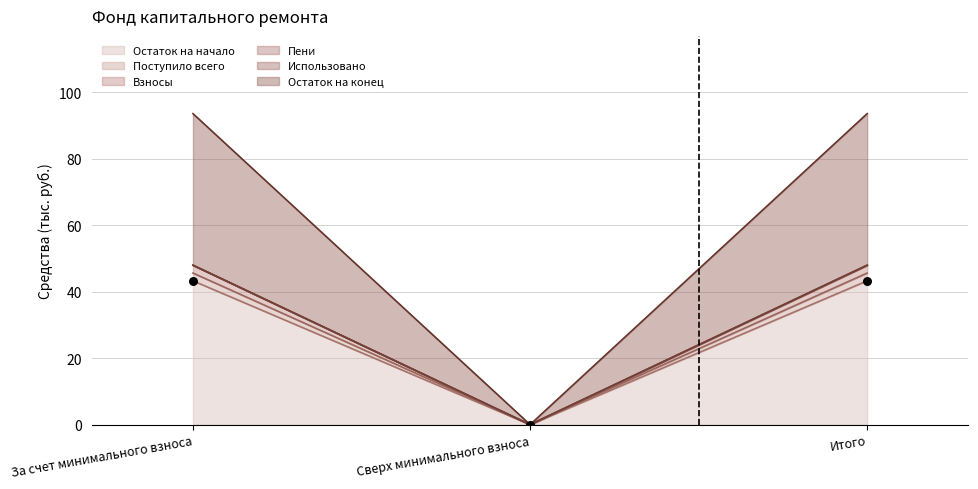

At how many categories does at least one series exceed 24?

2